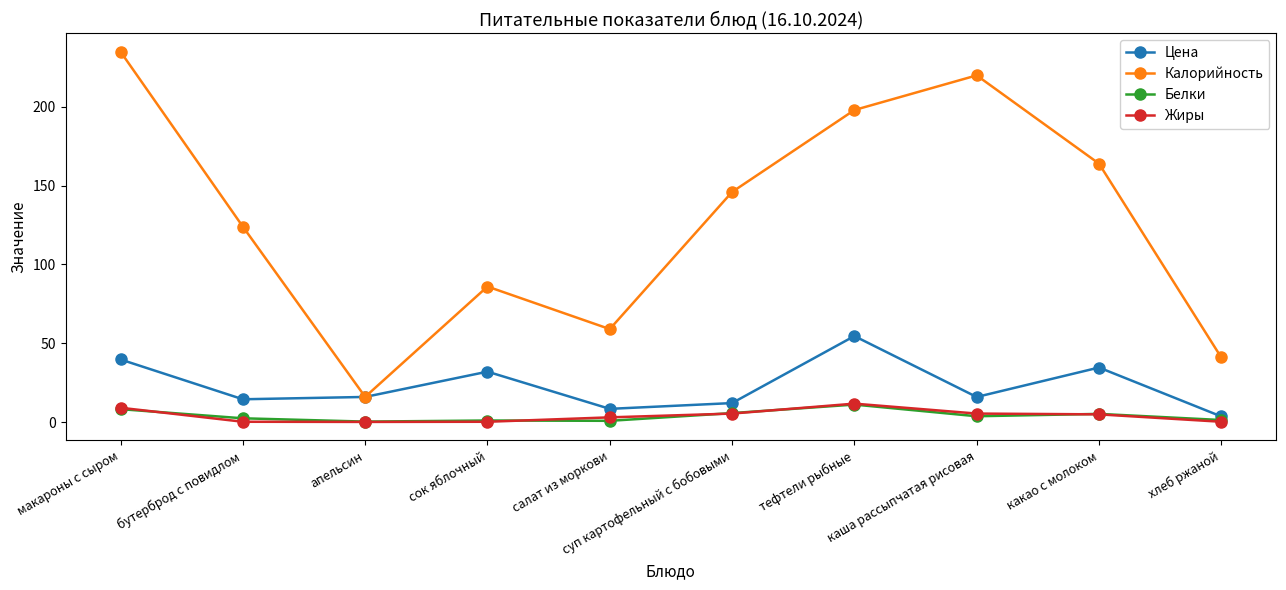

Is the value of Жиры at каша рассыпчатая рисовая greater than the value of Белки at салат из моркови?

Yes